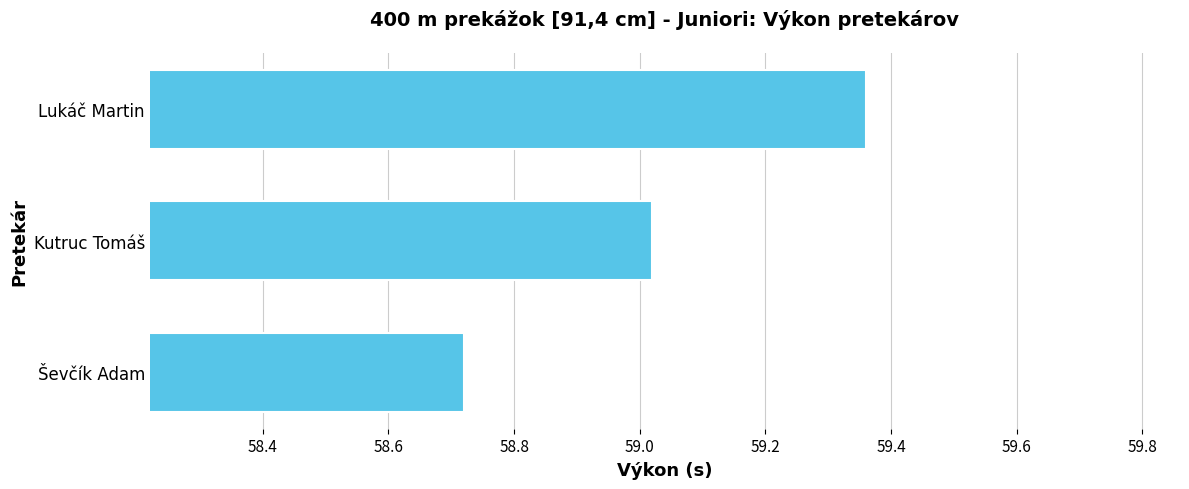

What is the change in value from Ševčík Adam to Kutruc Tomáš?

+0.3